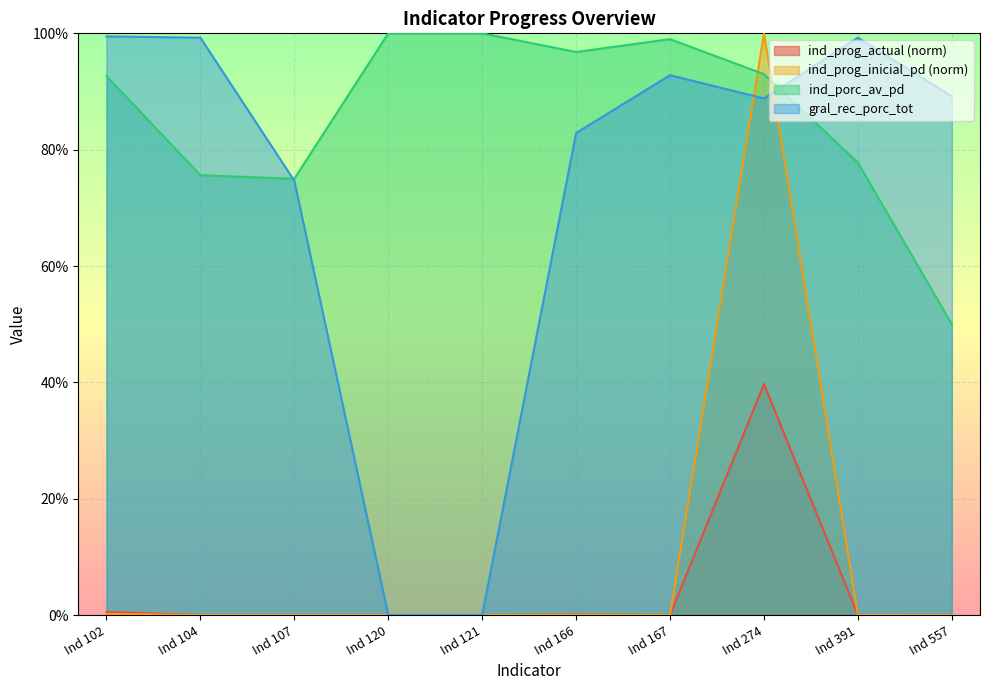

What is the difference between the second highest and minimum values in the gral_rec_porc_tot series?

99.2